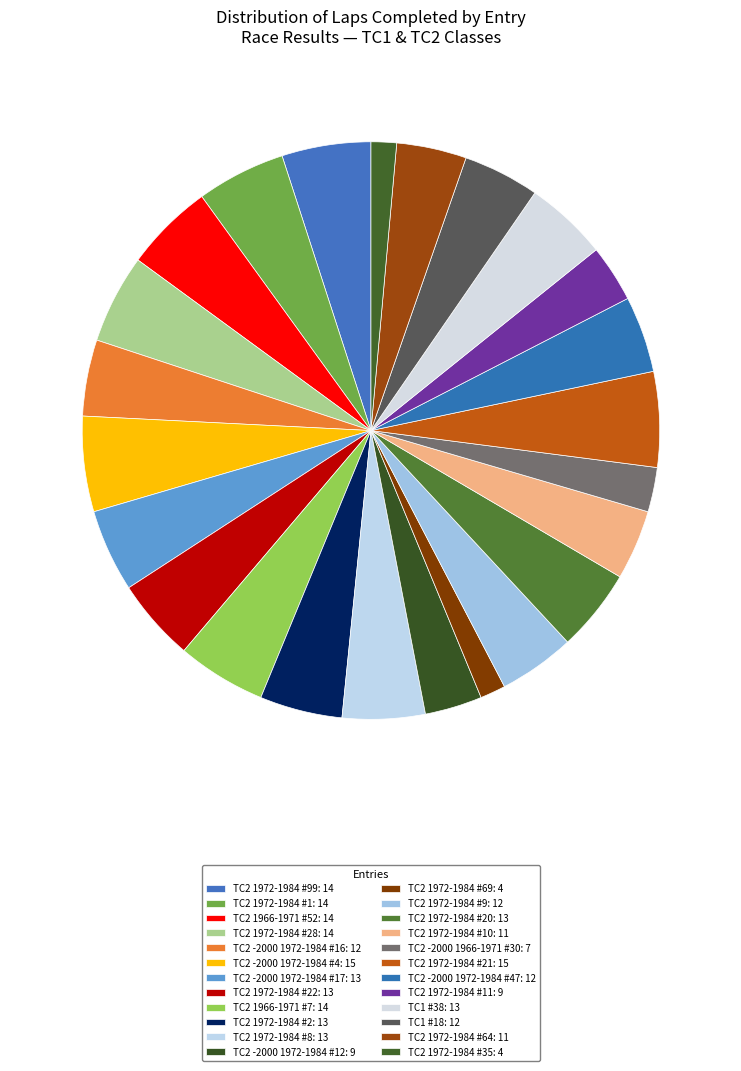

How many segments does this pie chart have?

24